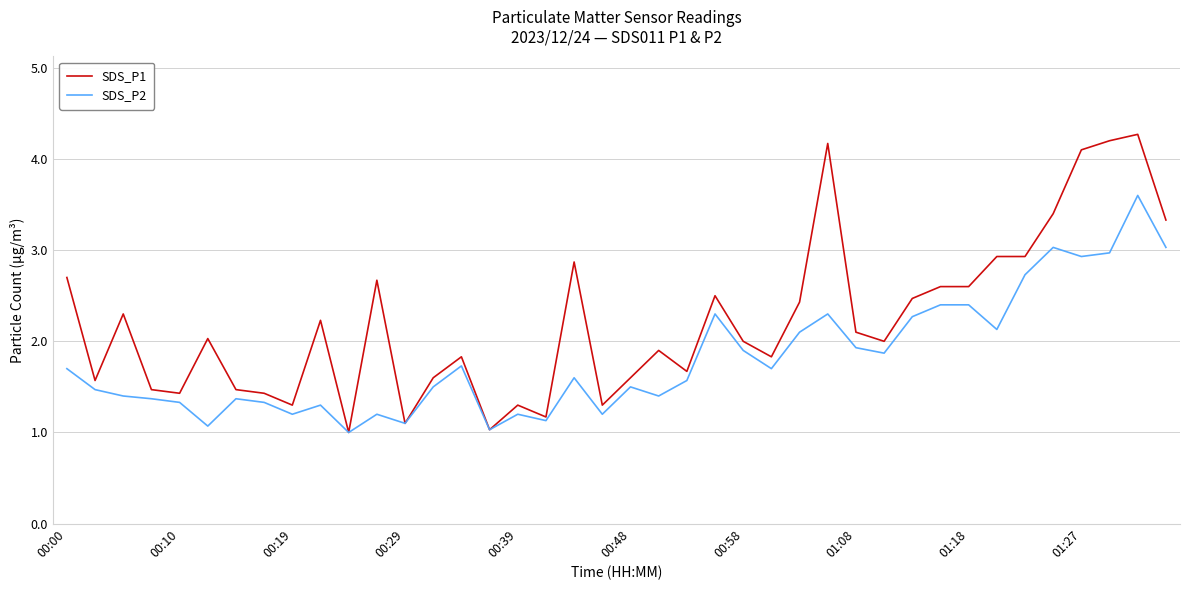

What is the average value of the SDS_P1 series?

2.2